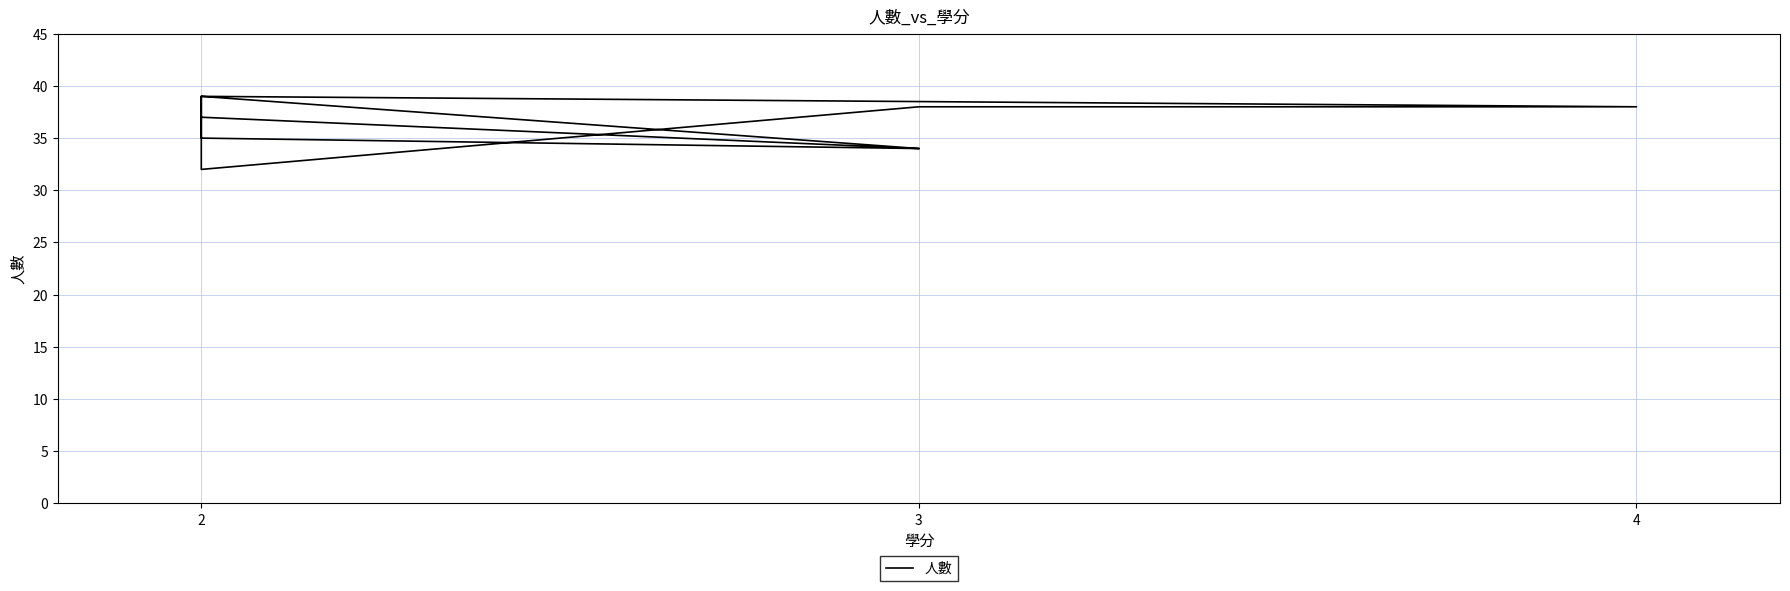

Read the value at 3.

34